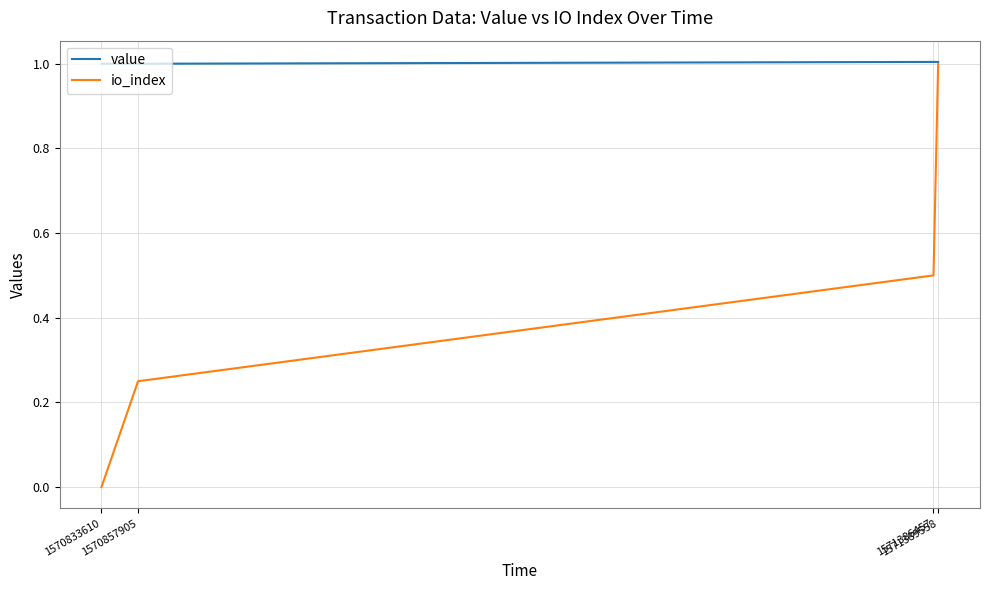

Which series has the largest total across all categories?

value